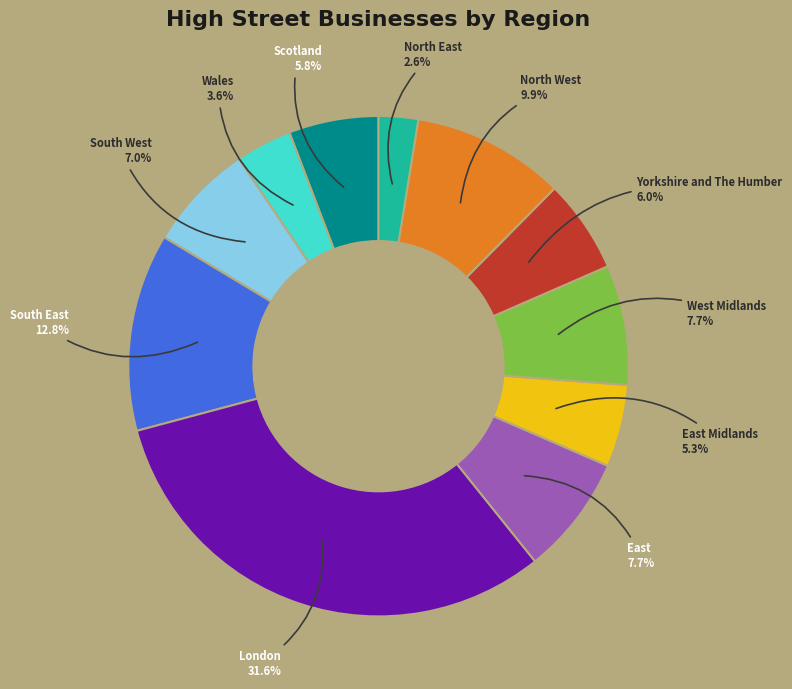

Is Scotland the majority of the pie?

No